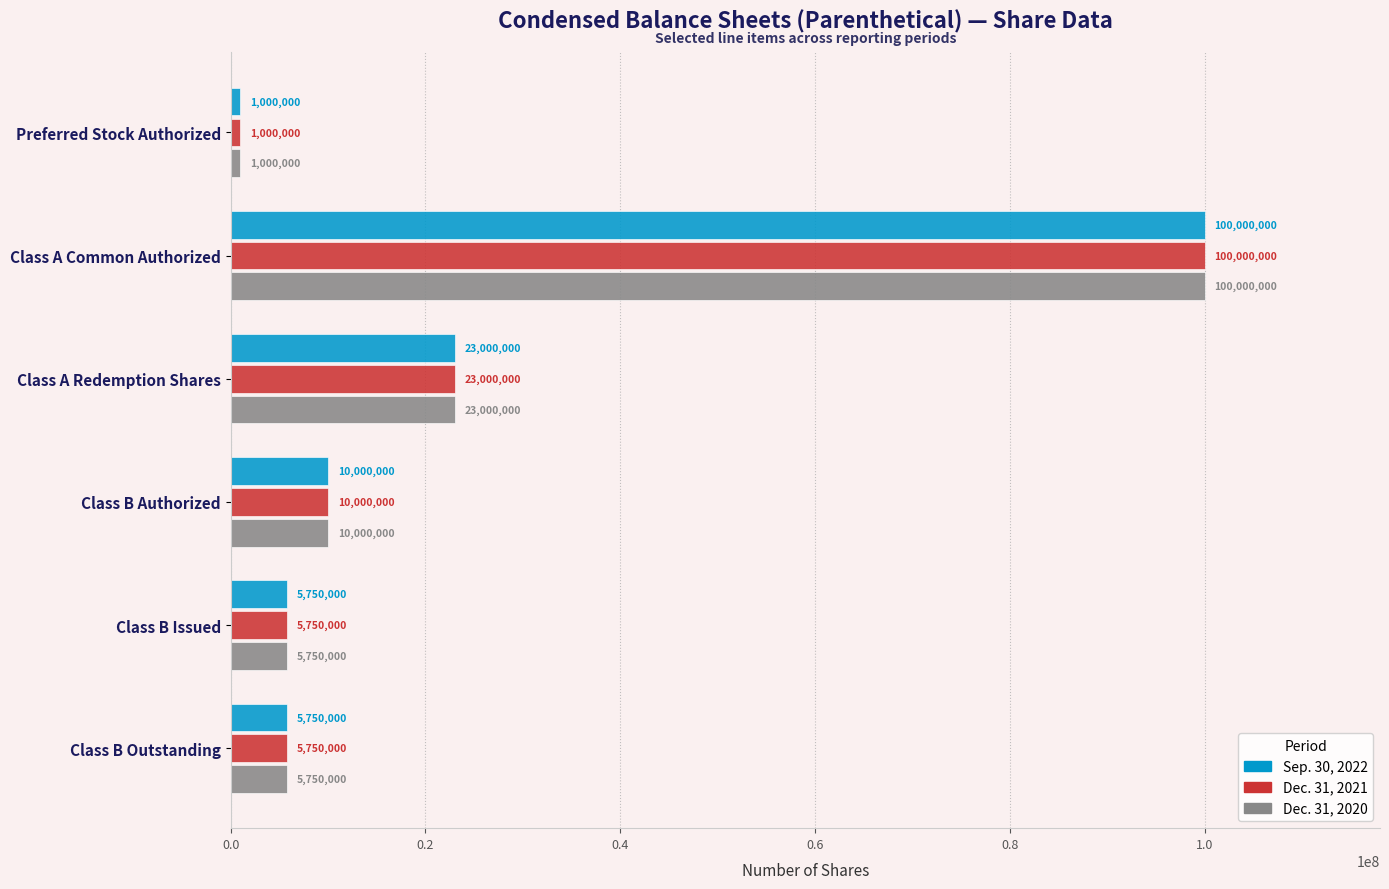

What is the average value of the Dec. 31, 2020 series?

24250000